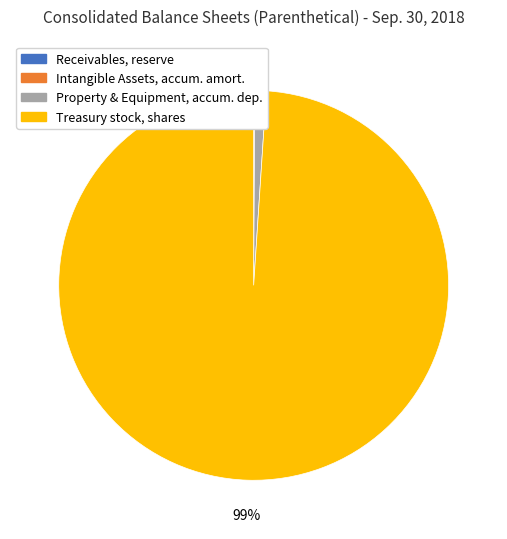

True or false: Treasury stock, shares accounts for 99% of the total.

True